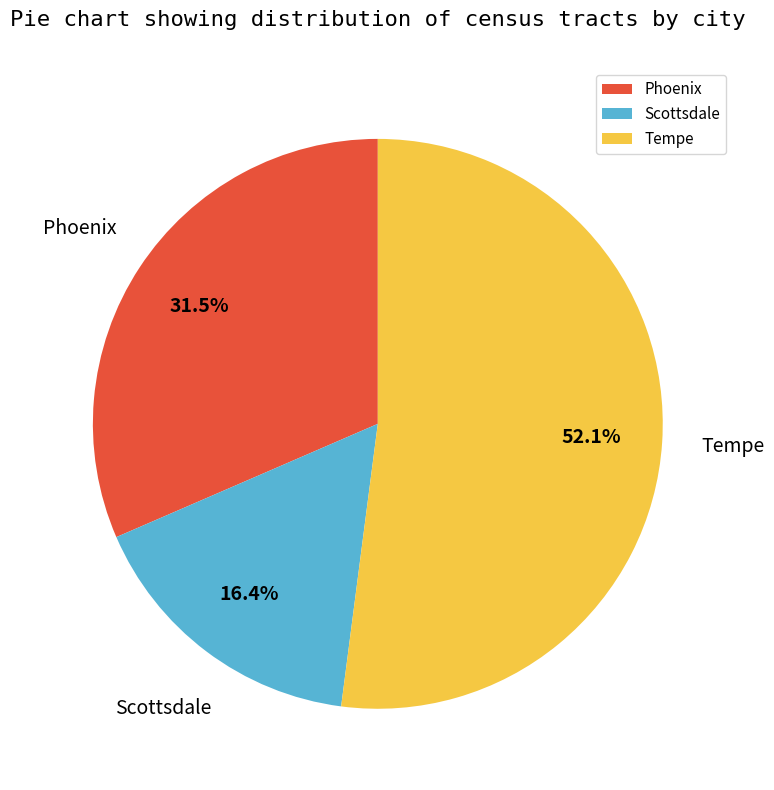

What percentage do Phoenix and Tempe together represent?

83.6%